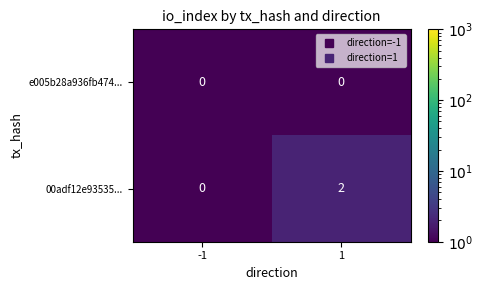

List the series in order of their peak value, highest first.

00adf12e93535..., e005b28a936fb474...